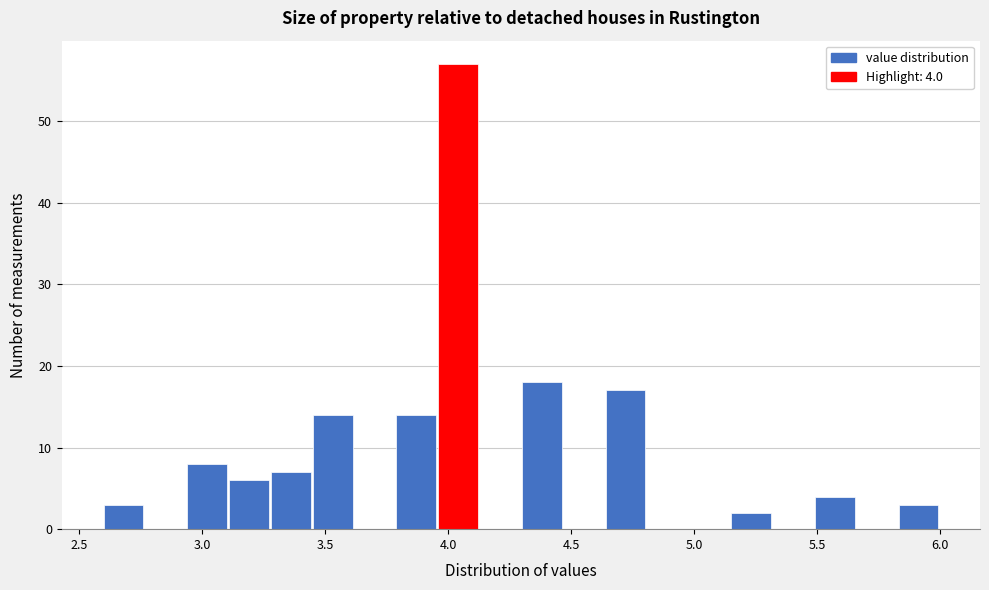

Around what value on the x-axis is the tallest bar? Give the approximate position of its centre, as read against the axis.

4.05